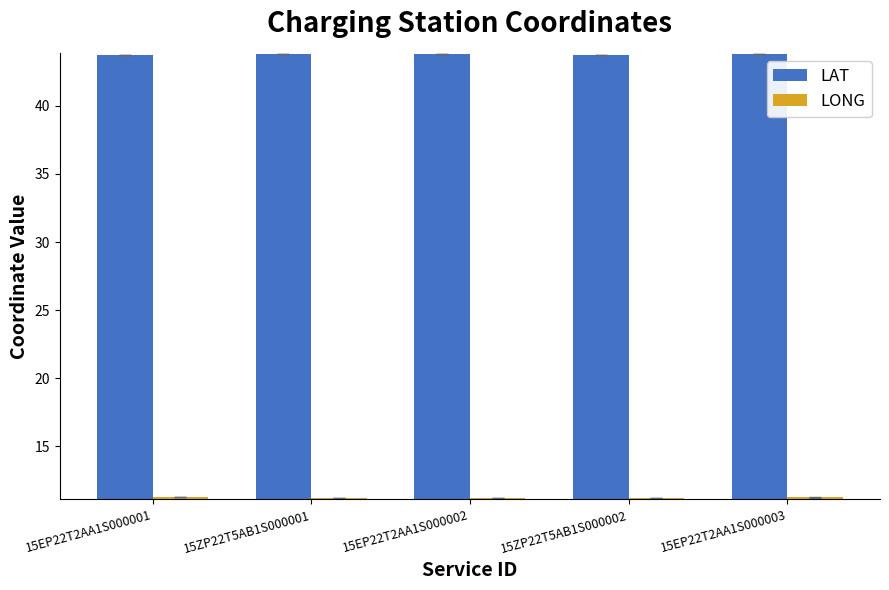

The LAT series shows 20.0 at 15ZP22T5AB1S000002. True or false?

False